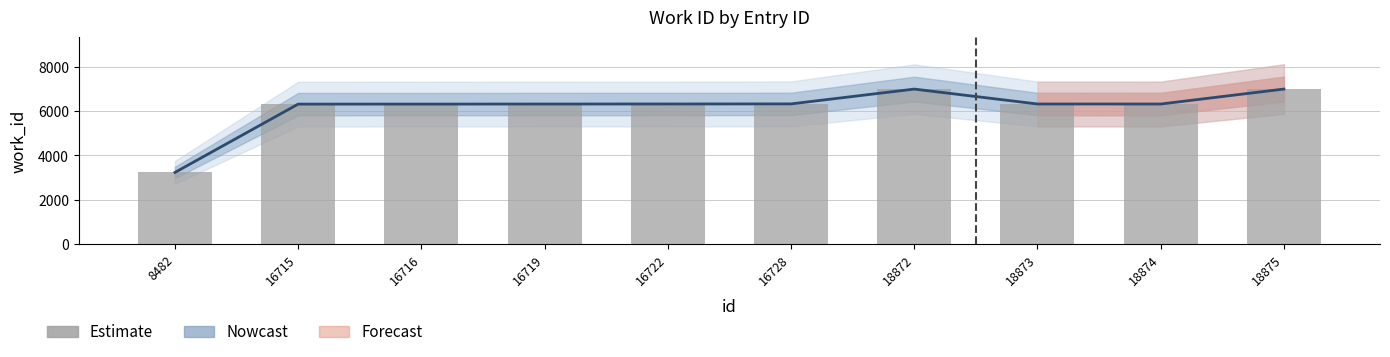

What is the minimum value shown in the chart?

3232